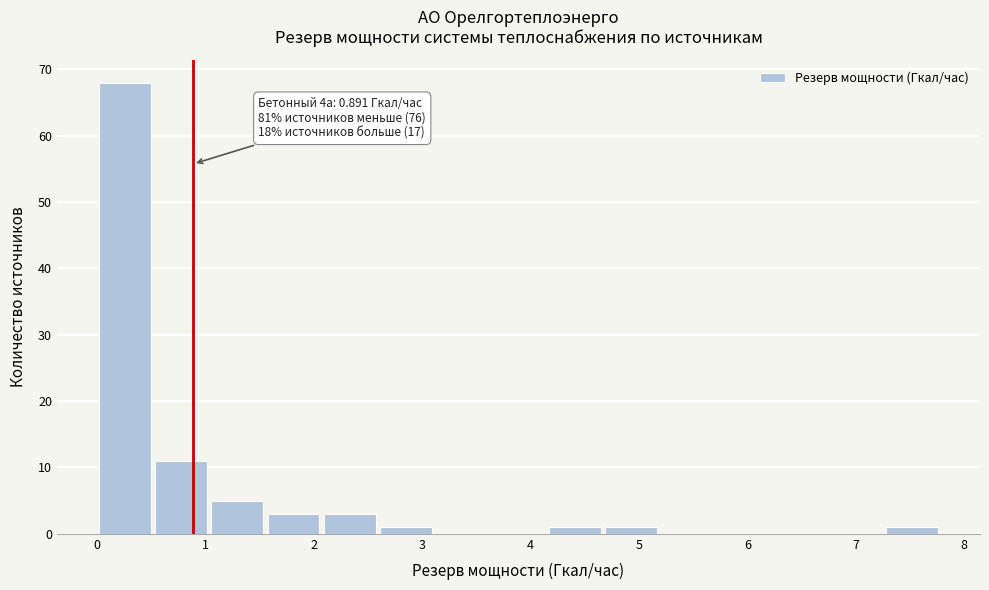

Over which range of the x-axis is the bar tallest?

0.0 to 0.5